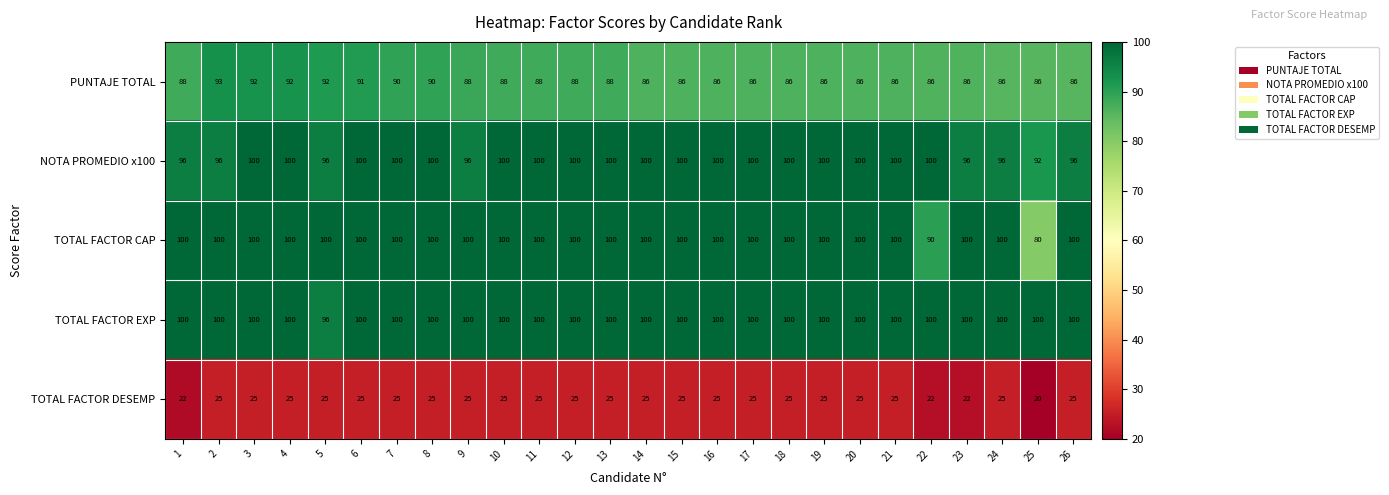

What is the sum of all PUNTAJE TOTAL values?

2286